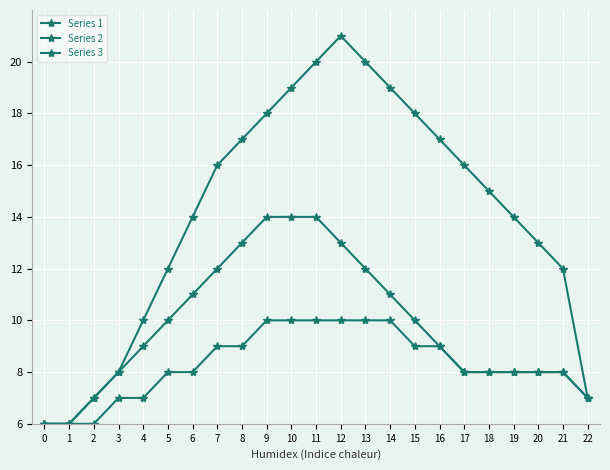

How many series are shown in this chart?

3